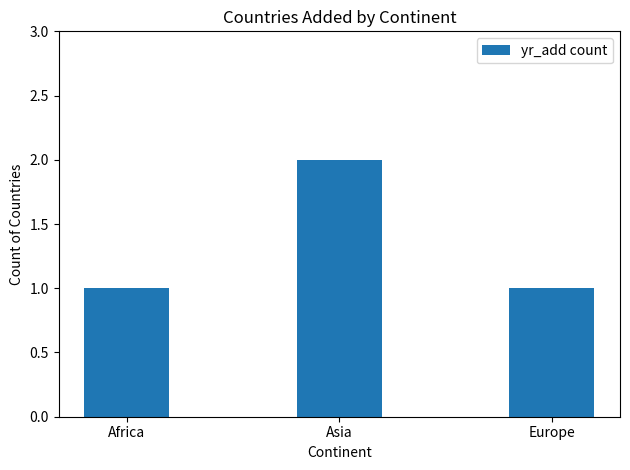

Approximately how many times larger is the value at Europe compared to Africa?

1.0